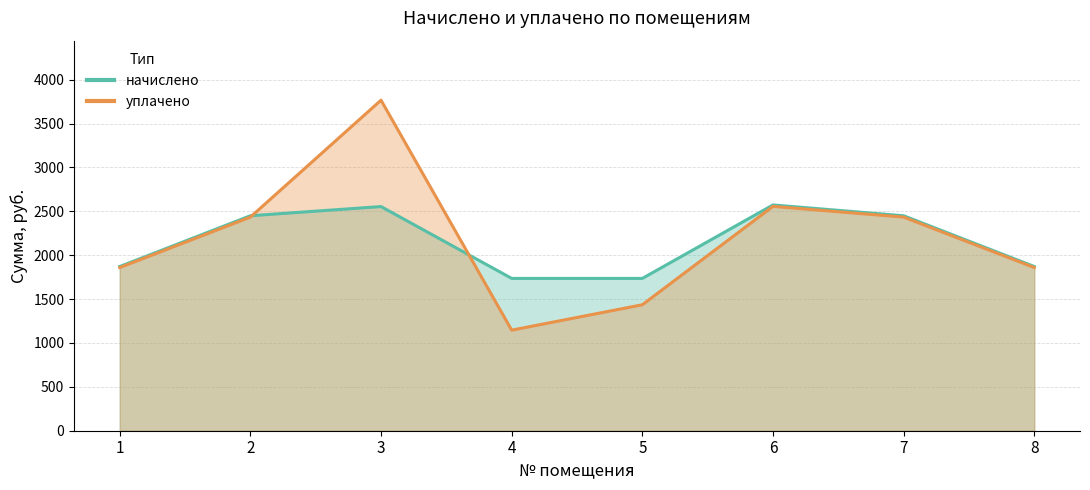

Reading left to right, what are all the values shown in this chart?

начислено: 1871.4	2450.1	2554.7	1736.0	1736.0	2573.2	2450.1	1871.4
уплачено: 1859.5	2434.6	3767.4	1146.3	1435.7	2556.9	2434.6	1859.5